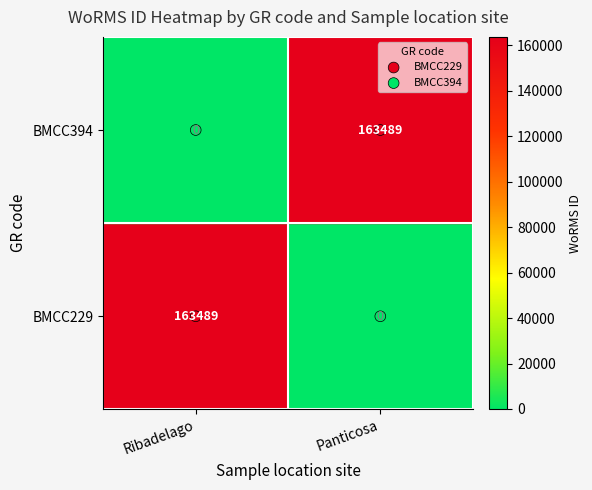

What are all the series names shown in the legend?

BMCC229, BMCC394